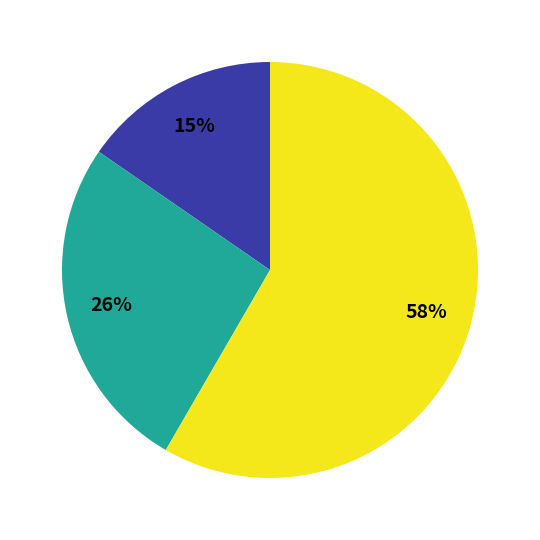

Does any single category account for the majority?

Yes